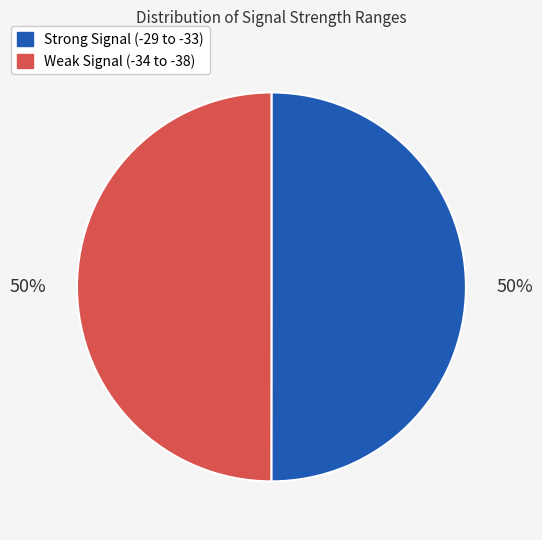

To the nearest percent, what is the average slice percentage?

50%